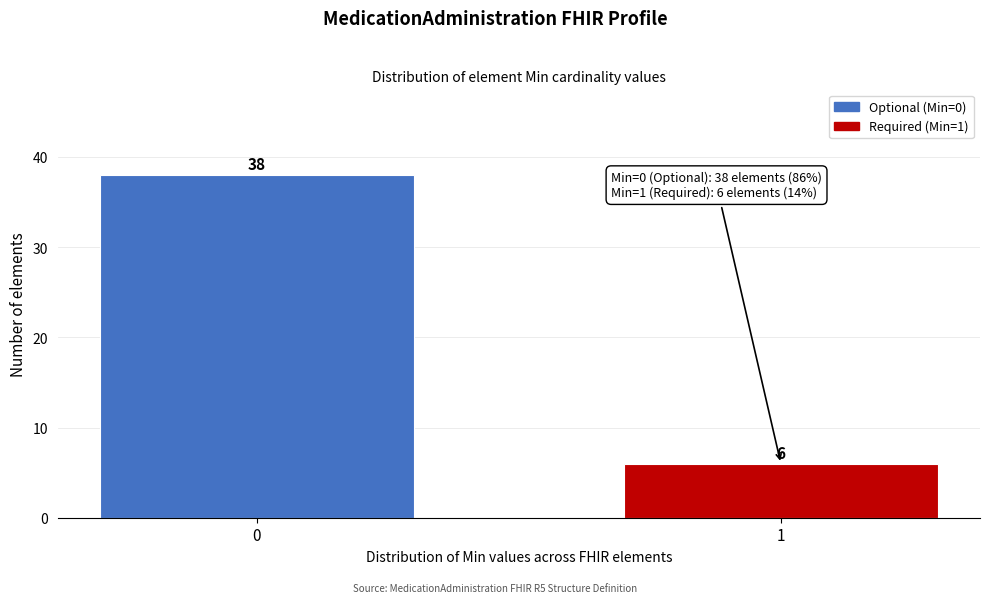

Reading left to right, transcribe all the data shown in this chart.

0=38	1=6